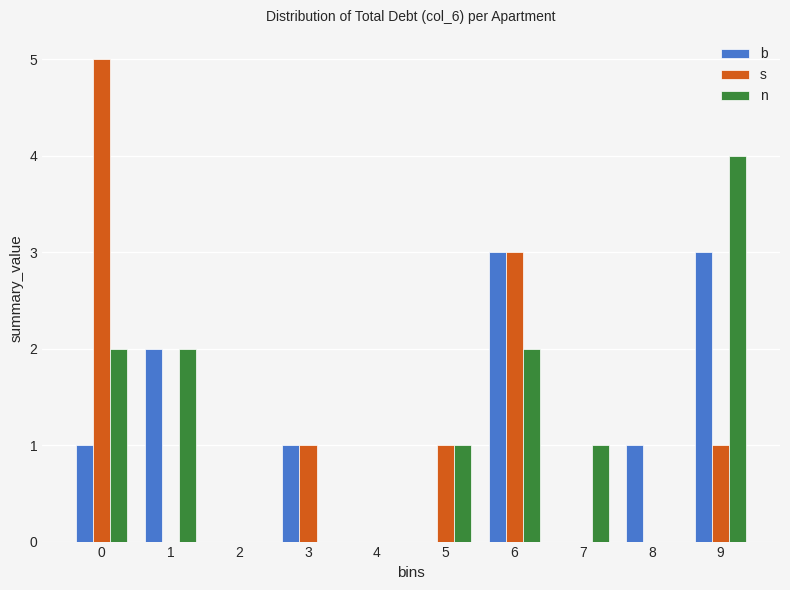

Reading right to left, list all the values displayed in this chart.

b: 9=3	8=1	7=0	6=3	5=0	4=0	3=1	2=0	1=2	0=1
s: 9=1	8=0	7=0	6=3	5=1	4=0	3=1	2=0	1=0	0=5
n: 9=4	8=0	7=1	6=2	5=1	4=0	3=0	2=0	1=2	0=2